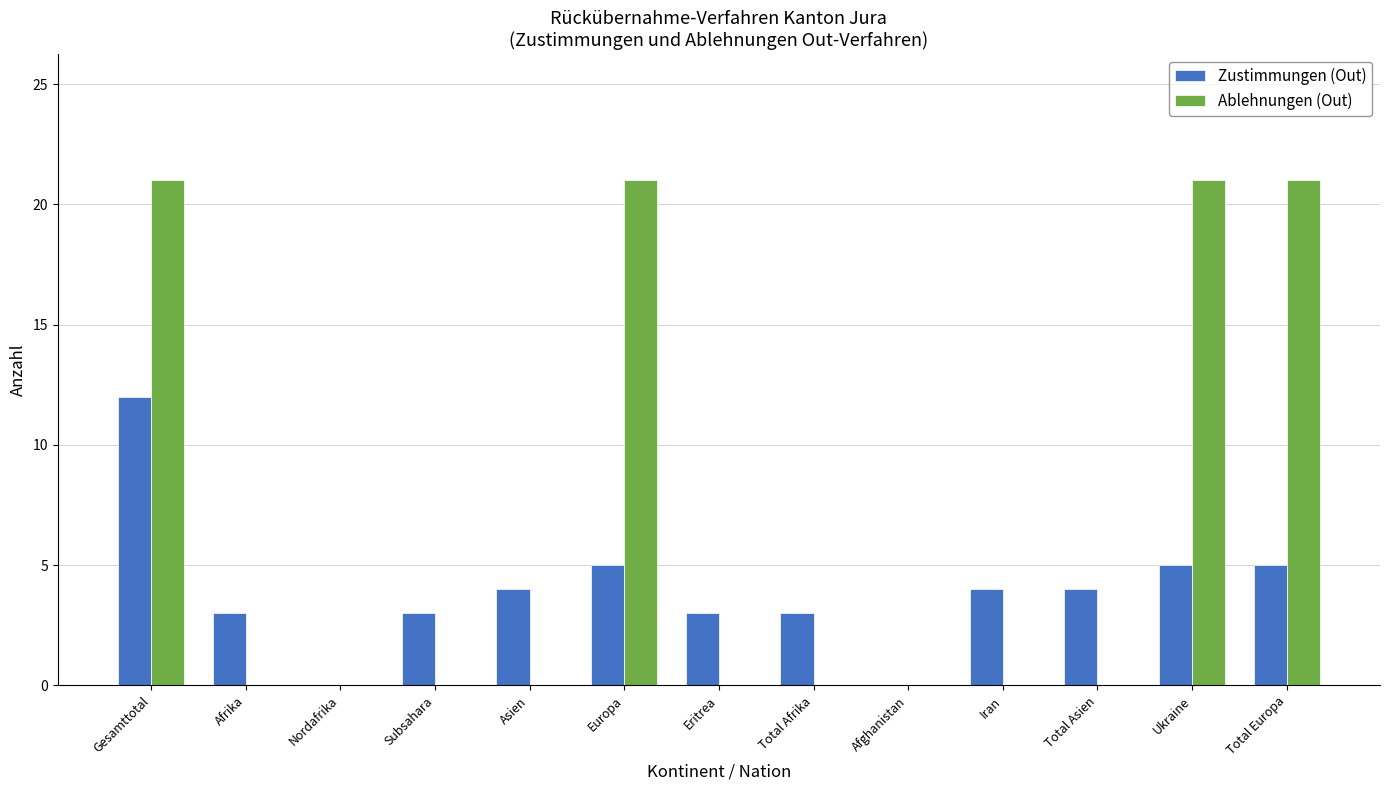

Reading right to left, transcribe all the data shown in this chart.

Zustimmungen (Out): 5	5	4	4	0	3	3	5	4	3	0	3	12
Ablehnungen (Out): 21	21	0	0	0	0	0	21	0	0	0	0	21